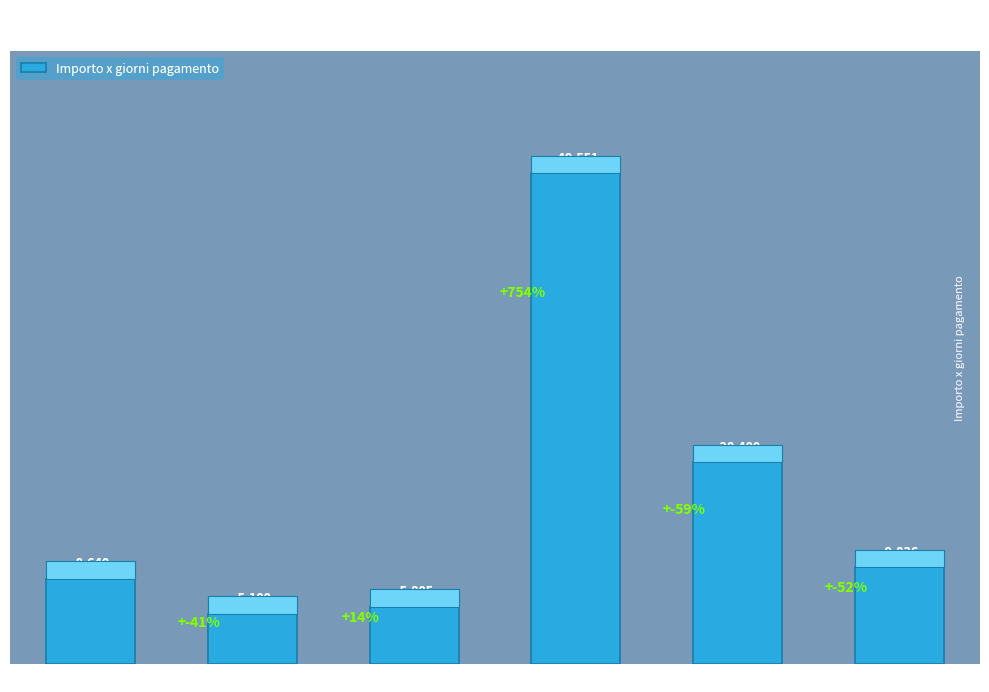

Which has a higher value, 41 or 15000052?

41